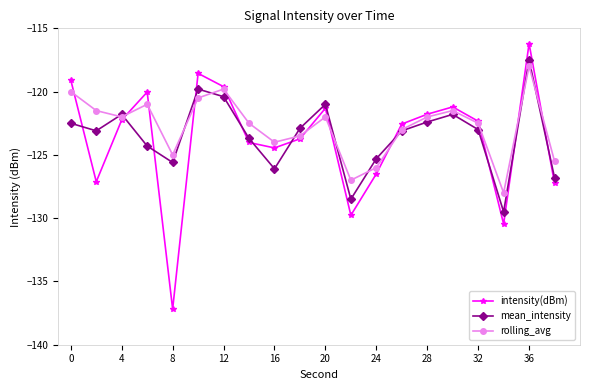

What is the value of the mean_intensity point at the 20th from the left?

-126.8